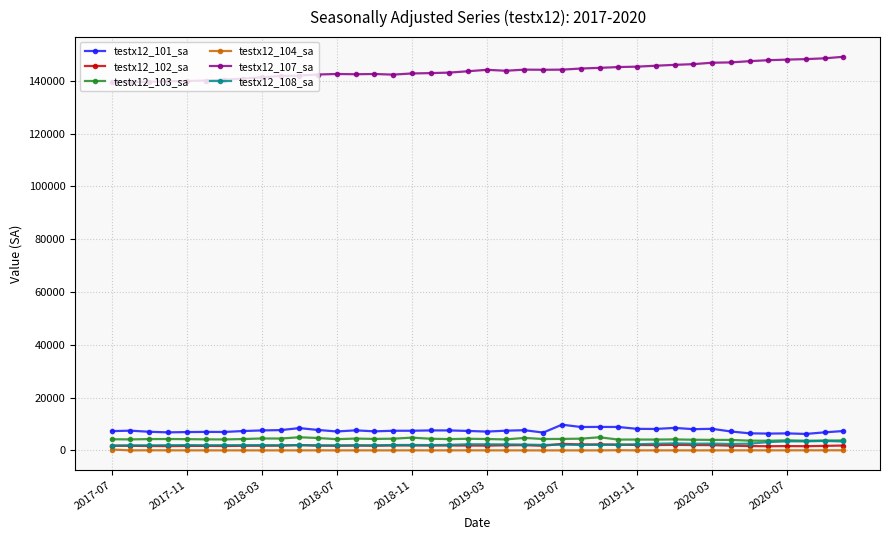

In testx12_103_sa, how many points are lower than both neighbors (excluding endpoints)?

12